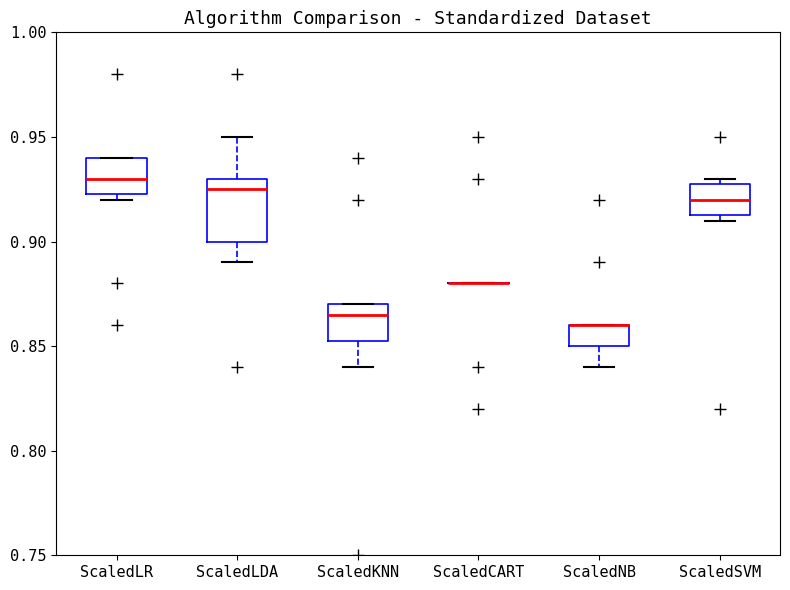

Reading left to right, transcribe this box plot: for each box, give where its median line is, the range the box spans, and where its two whiskers end, as read against the y-axis. The values are not printed on the chart, so give them approximately, as read against the axis.

ScaledLR: median 0.930, box 0.925 to 0.940, whiskers 0.920 to 0.940
ScaledLDA: median 0.925, box 0.900 to 0.930, whiskers 0.890 to 0.950
ScaledKNN: median 0.865, box 0.855 to 0.870, whiskers 0.840 to 0.870
ScaledCART: box collapsed to a line at 0.880, whiskers 0.880 to 0.880
ScaledNB: median 0.860 (drawn on the box's upper edge), box 0.850 to 0.860, whiskers 0.840 to 0.860
ScaledSVM: median 0.920, box 0.915 to 0.930, whiskers 0.910 to 0.930 (just above the box's upper edge)